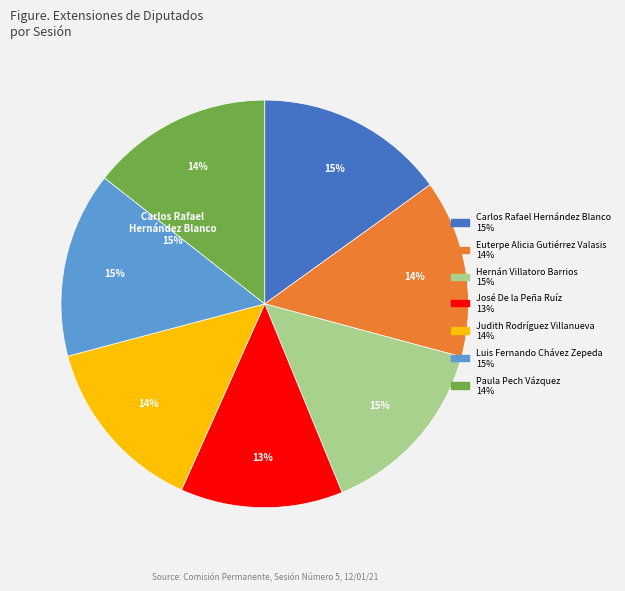

Is Judith Rodríguez
Villanueva the majority of the pie?

No